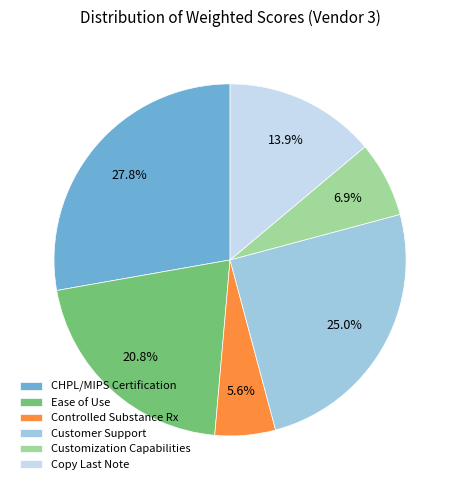

Rank the categories by value from highest to lowest.

CHPL/MIPS Certification, Customer Support, Ease of Use, Copy Last Note, Customization Capabilities, Controlled Substance Rx